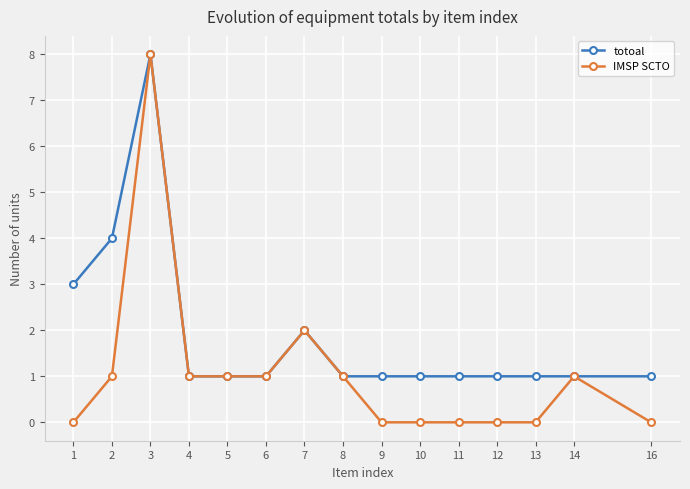

Reading left to right, what are all the values shown in this chart?

totoal: 1=3	2=4	3=8	4=1	5=1	6=1	7=2	8=1	9=1	10=1	11=1	12=1	13=1	14=1	16=1
IMSP SCTO: 1=0	2=1	3=8	4=1	5=1	6=1	7=2	8=1	9=0	10=0	11=0	12=0	13=0	14=1	16=0